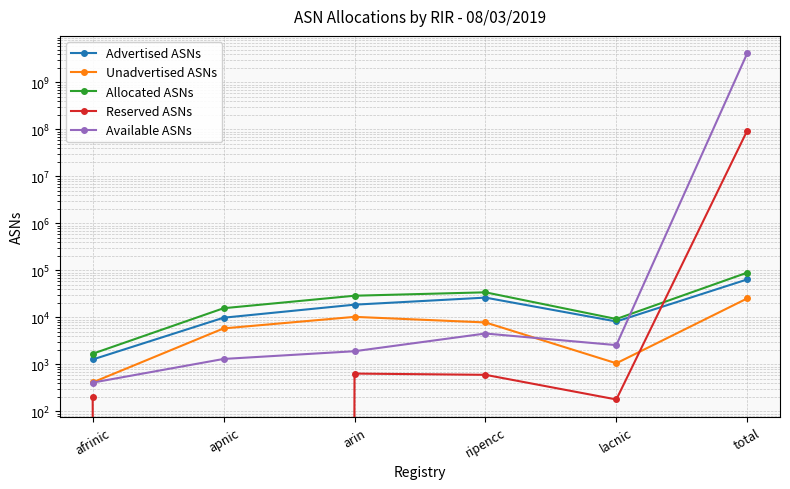

Reading left to right, list all the values displayed in this chart.

Advertised ASNs: 1276	9883	18717	26451	8213	64540
Unadvertised ASNs: 415	5852	10303	7838	1059	25467
Allocated ASNs: 1691	15735	29020	34289	9272	90007
Reserved ASNs: 201	0	640	602	180	95033874
Available ASNs: 411	1310	1913	4556	2579	4199841793